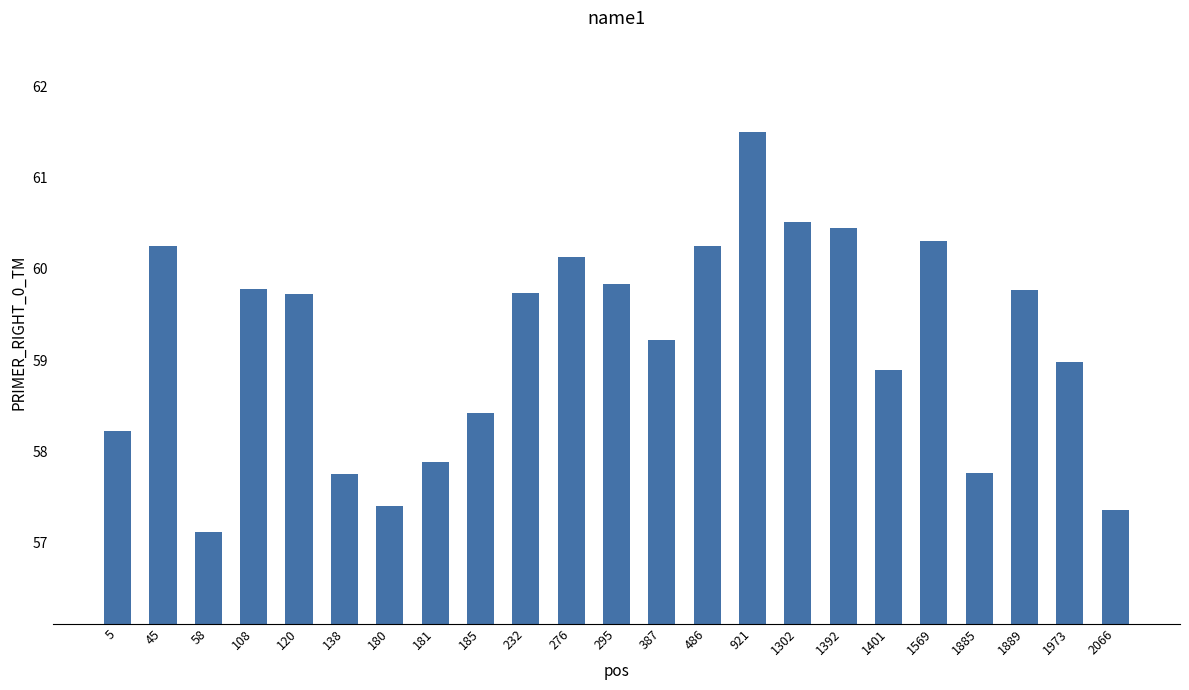

Which category has the highest value across all series?

921